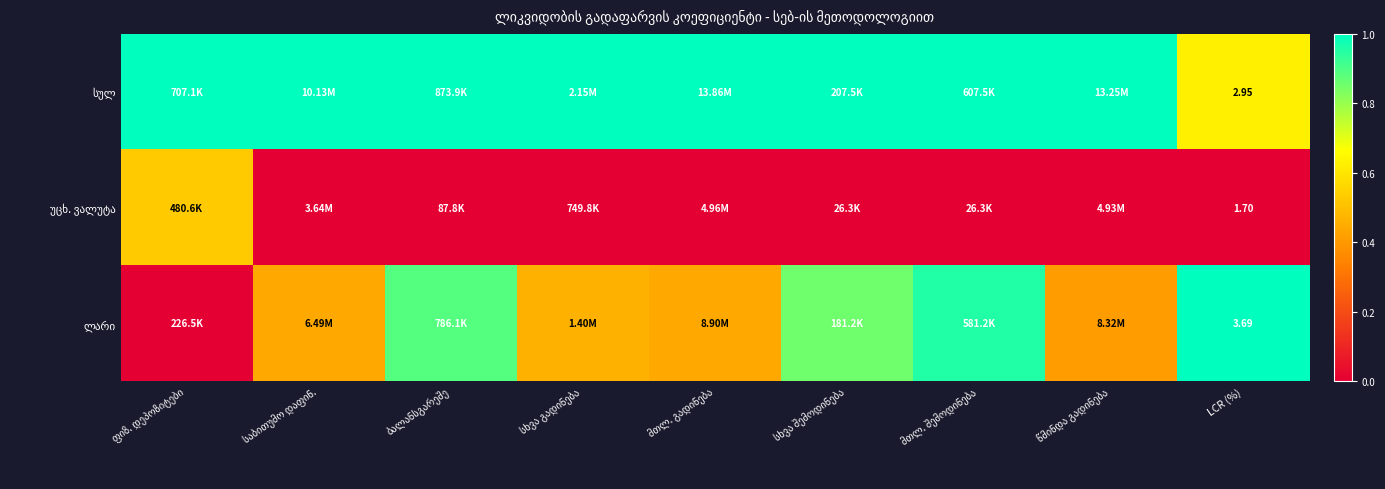

At წმინდა გადინება, list the series in order from smallest to largest.

უცხ. ვალუტა, ლარი, სულ